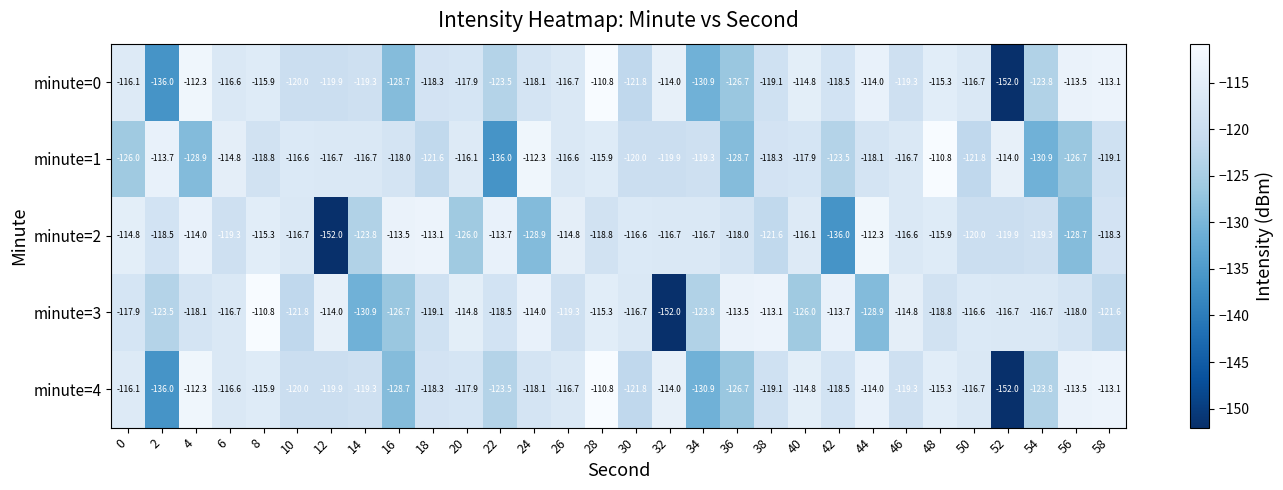

What is the difference between the minute=0 values at 44 and 56?

0.5